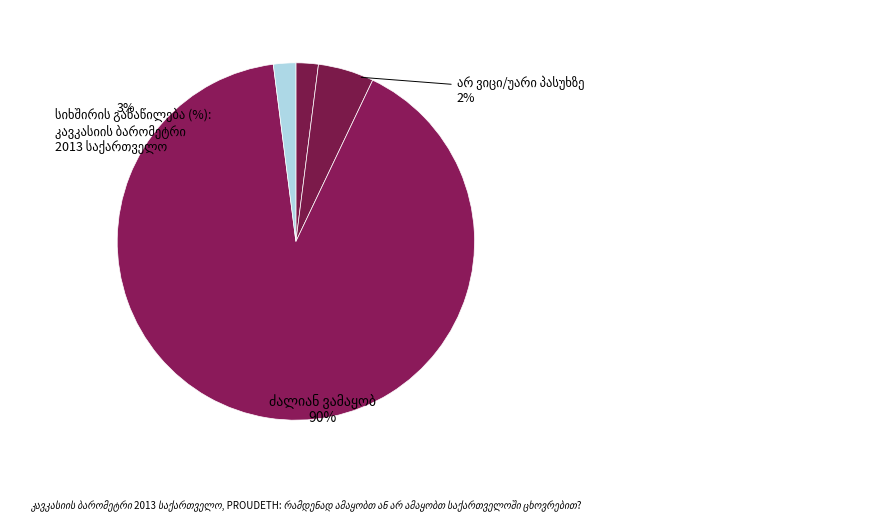

How many slices are in this pie chart?

6